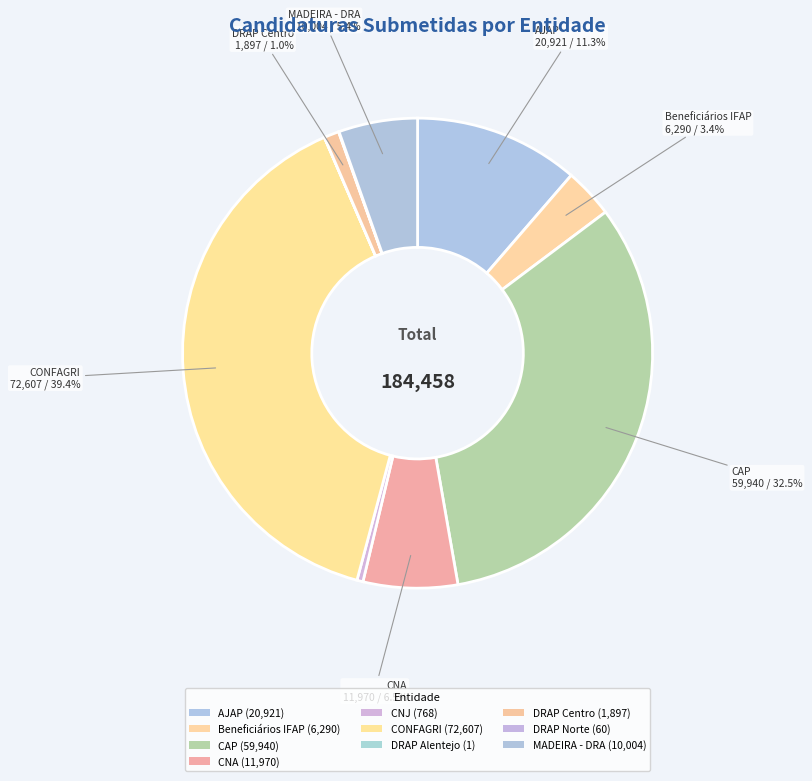

What is the total percentage of DRAP Alentejo and MADEIRA - DRA?

5.4%